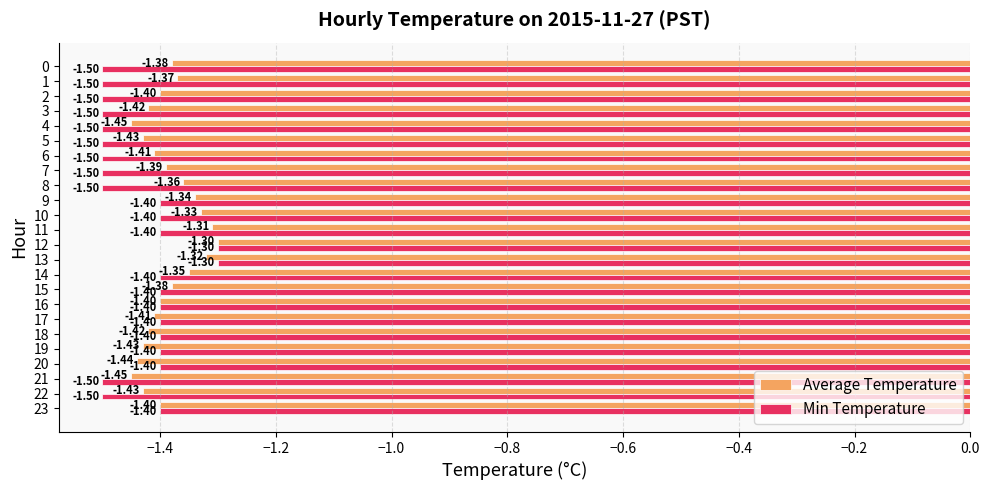

At 7, list the series in order from largest to smallest.

Average Temperature, Min Temperature